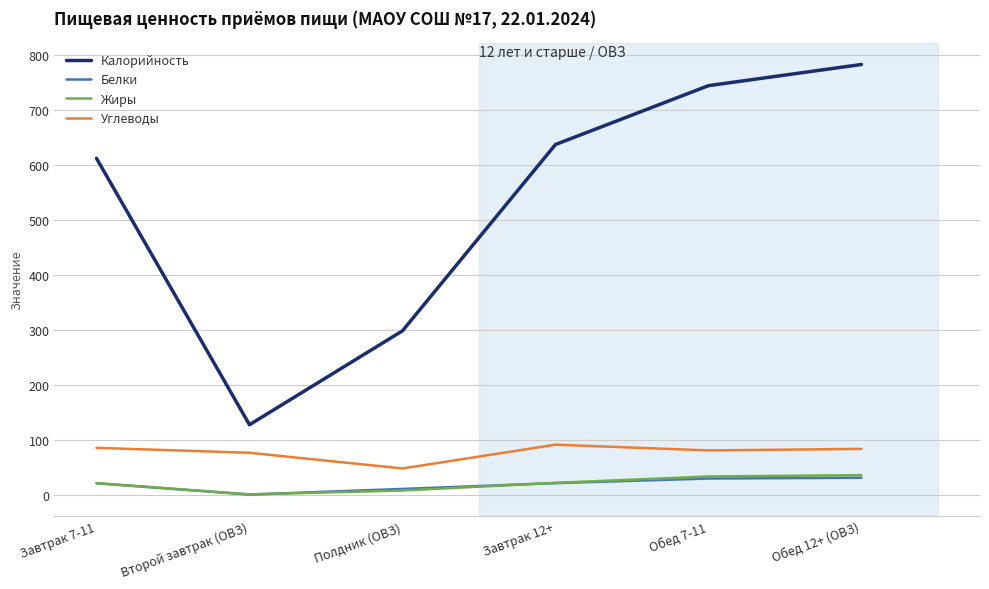

What are all the series names shown in the legend?

Калорийность, Белки, Жиры, Углеводы